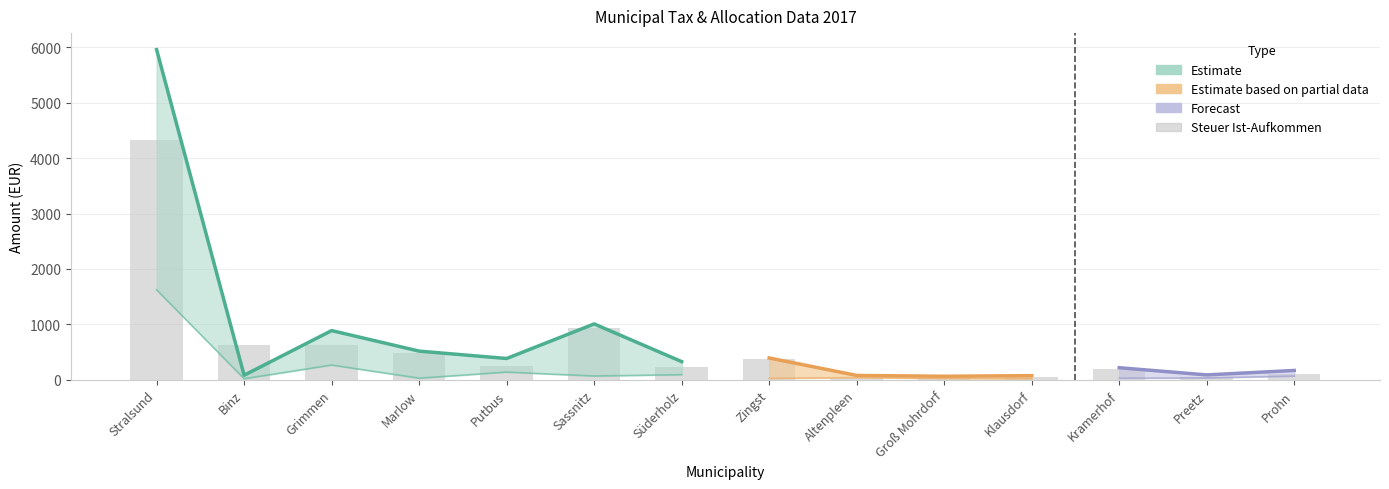

The chart shows a value of 101.1 at Prohn. True or false?

True